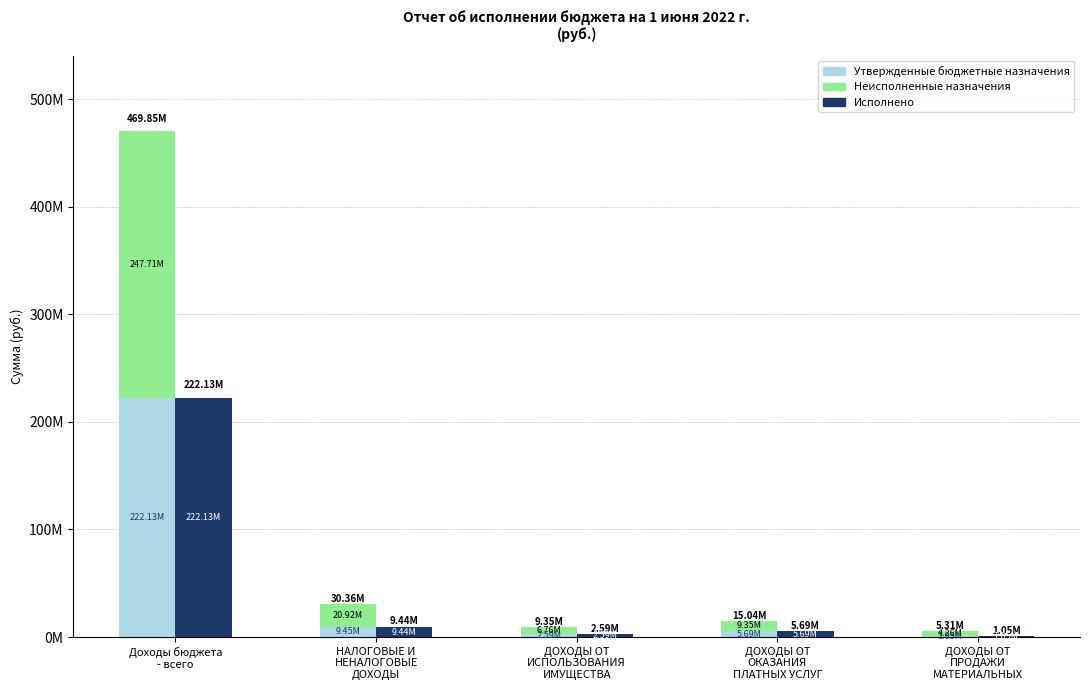

Reading left to right, what are all the values shown in this chart?

Утвержденные бюджетные назначения: Доходы бюджета
- всего=222134338.7	НАЛОГОВЫЕ И
НЕНАЛОГОВЫЕ
ДОХОДЫ=9447730.9	ДОХОДЫ ОТ
ИСПОЛЬЗОВАНИЯ
ИМУЩЕСТВА=2585981.9	ДОХОДЫ ОТ
ОКАЗАНИЯ
ПЛАТНЫХ УСЛУГ=5690468.0	ДОХОДЫ ОТ
ПРОДАЖИ
МАТЕРИАЛЬНЫХ=1054039.6
Неисполненные назначения: Доходы бюджета
- всего=247710847.3	НАЛОГОВЫЕ И
НЕНАЛОГОВЫЕ
ДОХОДЫ=20915630.9	ДОХОДЫ ОТ
ИСПОЛЬЗОВАНИЯ
ИМУЩЕСТВА=6759018.1	ДОХОДЫ ОТ
ОКАЗАНИЯ
ПЛАТНЫХ УСЛУГ=9353427.8	ДОХОДЫ ОТ
ПРОДАЖИ
МАТЕРИАЛЬНЫХ=4255960.4
Исполнено: Доходы бюджета
- всего=222134338.7	НАЛОГОВЫЕ И
НЕНАЛОГОВЫЕ
ДОХОДЫ=9435334.5	ДОХОДЫ ОТ
ИСПОЛЬЗОВАНИЯ
ИМУЩЕСТВА=2585981.9	ДОХОДЫ ОТ
ОКАЗАНИЯ
ПЛАТНЫХ УСЛУГ=5690468.0	ДОХОДЫ ОТ
ПРОДАЖИ
МАТЕРИАЛЬНЫХ=1054039.6